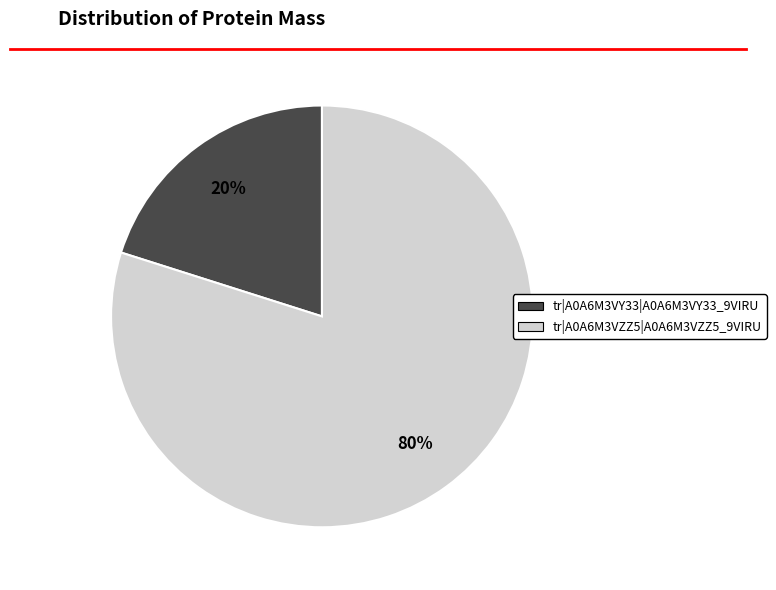

Is the sum of tr|A0A6M3VZZ5|A0A6M3VZZ5_9VIRU and tr|A0A6M3VY33|A0A6M3VY33_9VIRU greater than half?

Yes